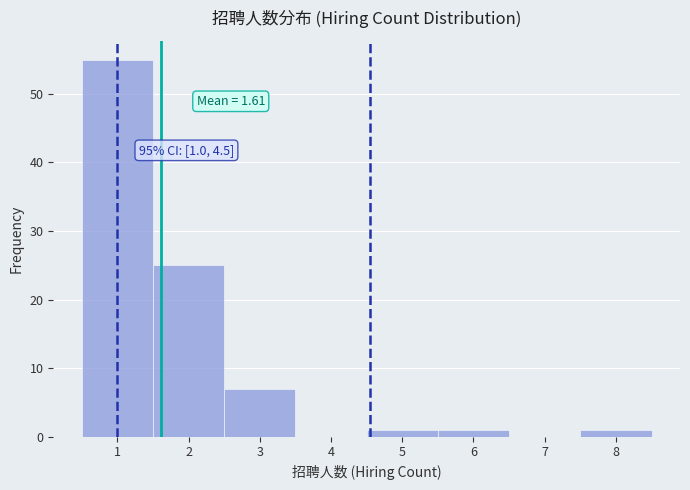

Which range on the x-axis has the tallest bar?

0.5 to 1.5